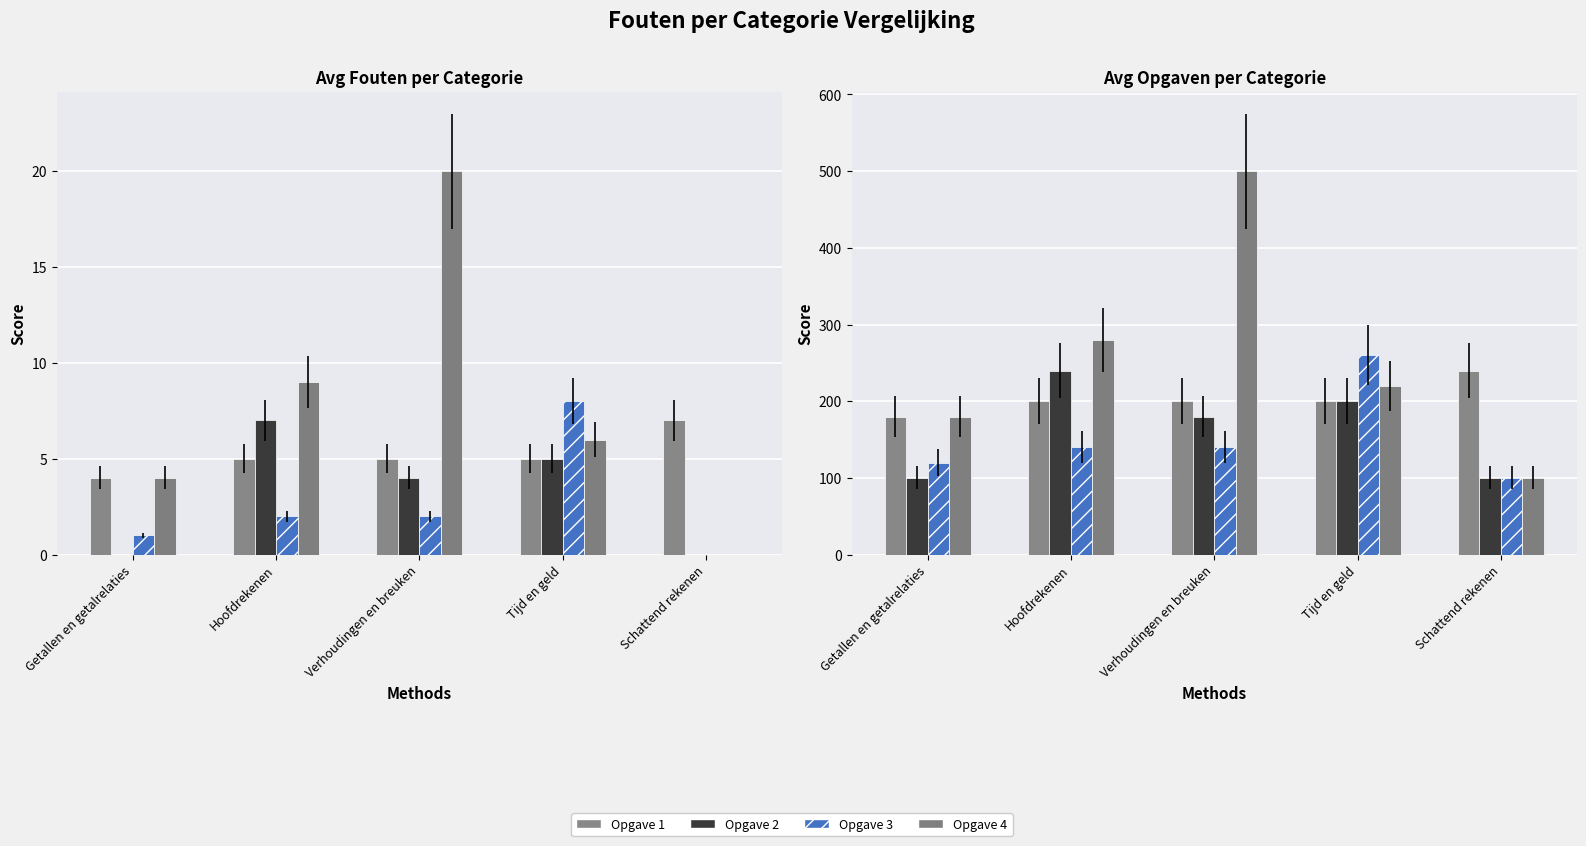

What is the value of the Opgave 3 bar at the 2nd from the left?

140